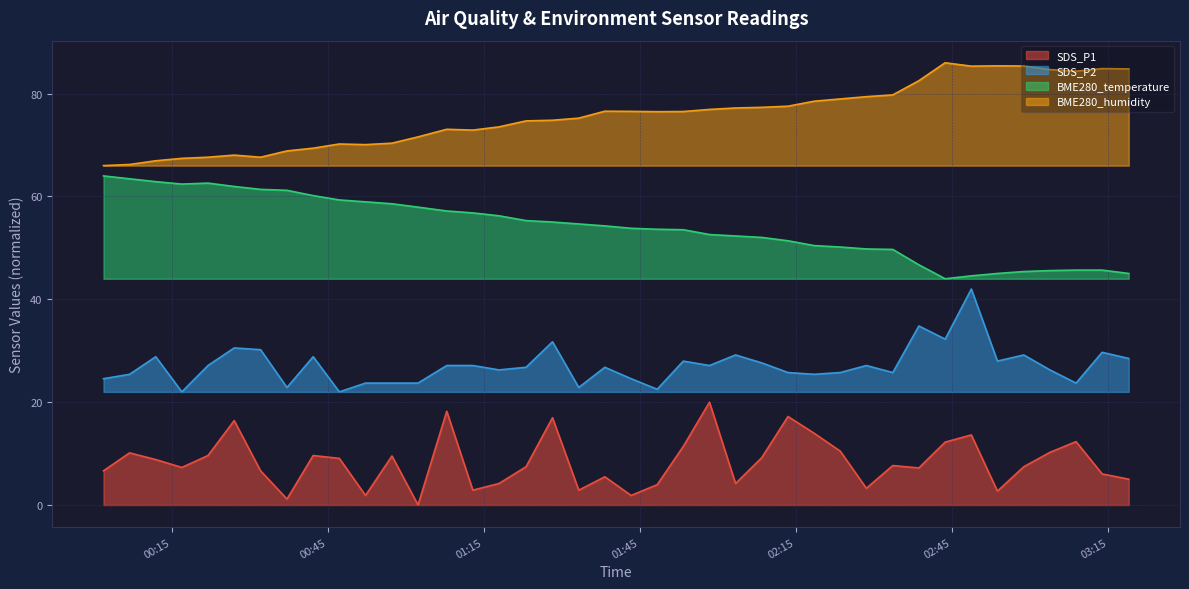

True or false: BME280_temperature and SDS_P2 intersect in this chart.

False